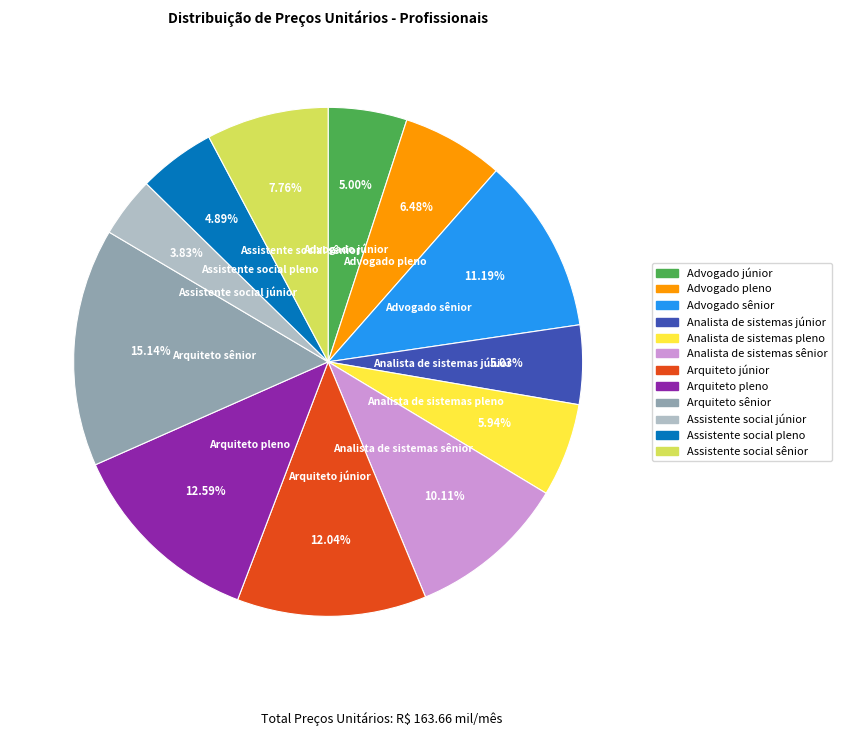

Does Assistente social pleno represent more than half of the total?

No